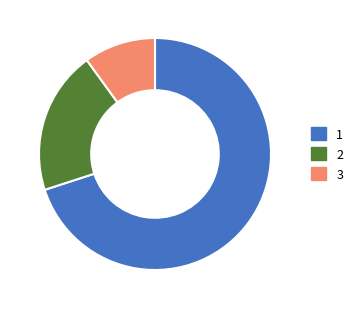

How many slices are in this pie chart?

3